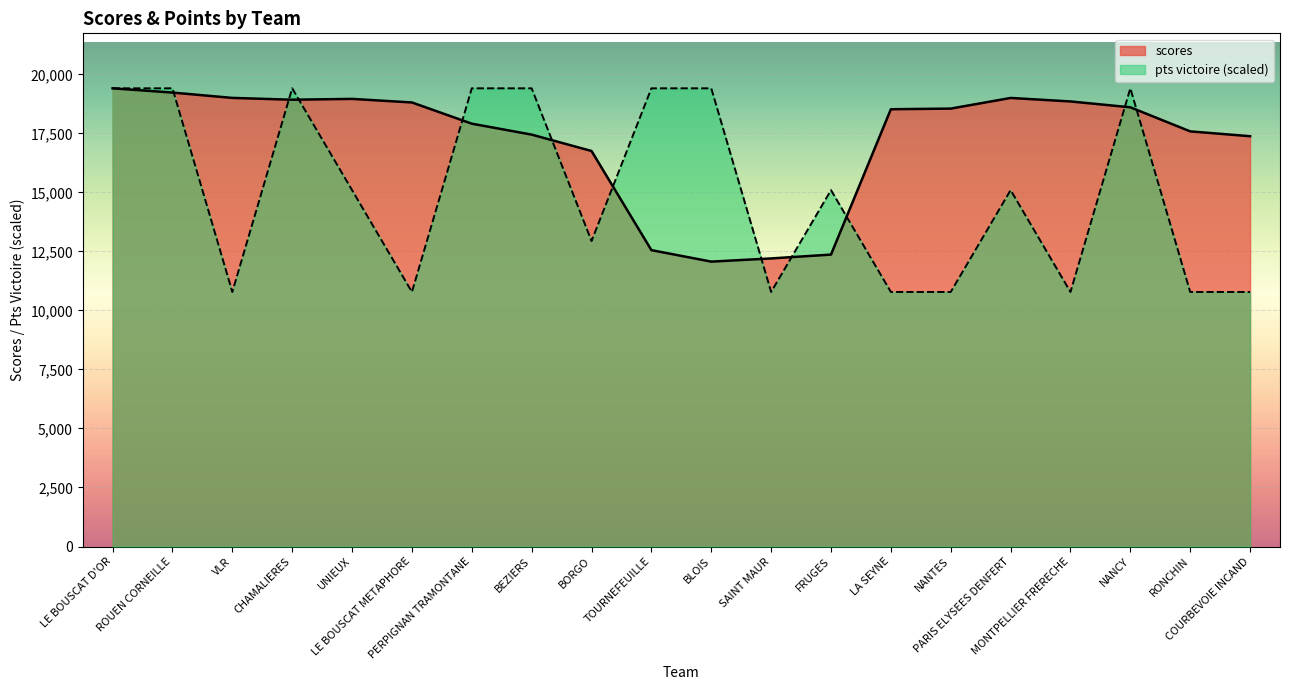

The scores series shows 12203.0 at SAINT MAUR. True or false?

True